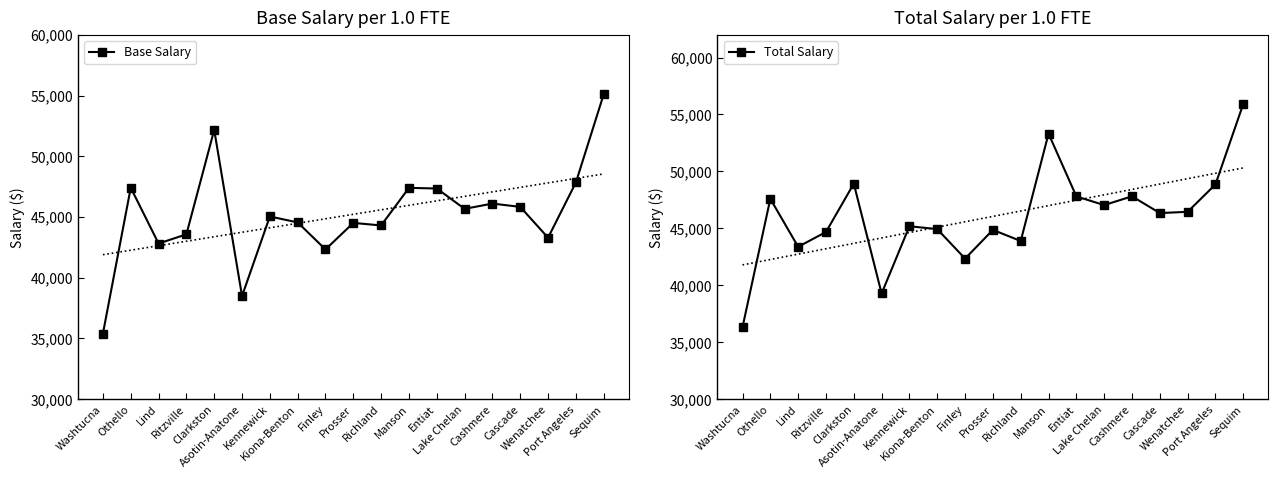

The Total Salary series shows 21680 at Entiat. True or false?

False